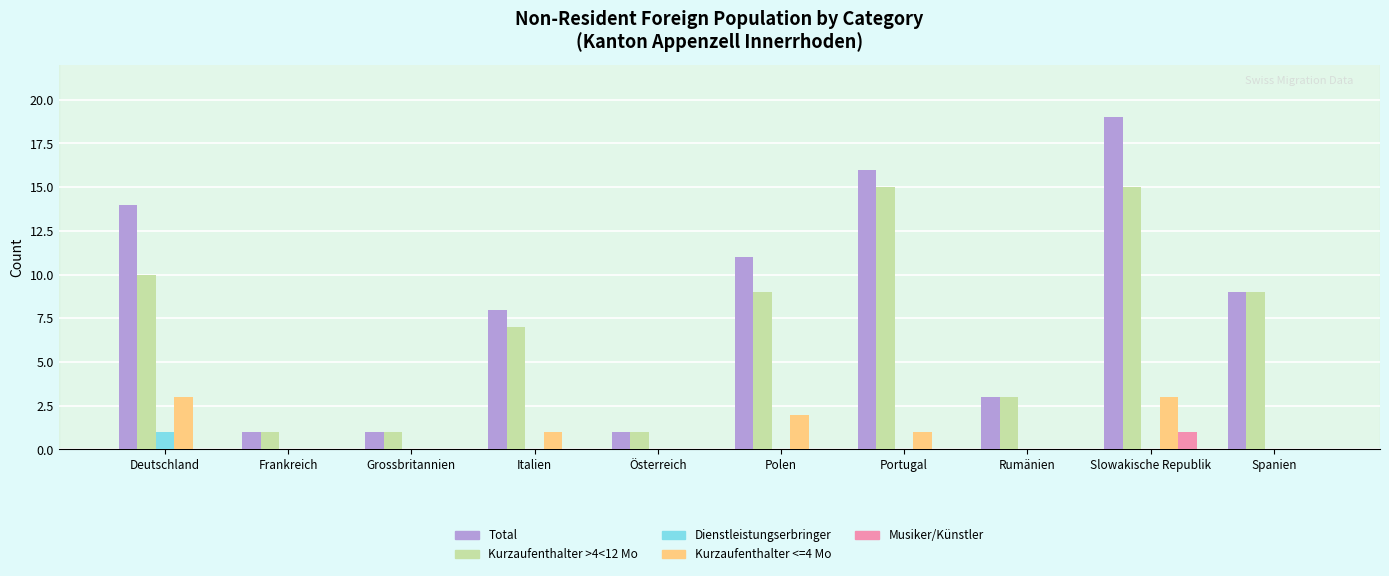

Between Deutschland and Rumänien, which series saw the biggest shift?

Total